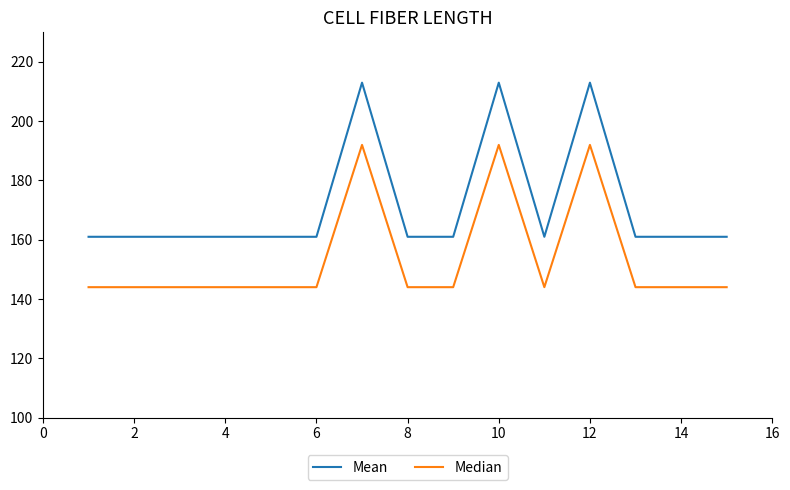

Which series has the widest spread of values?

Mean